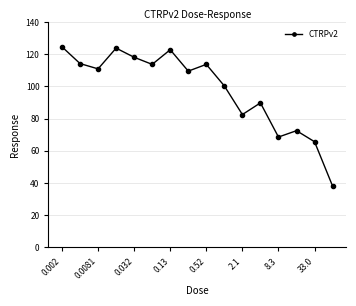

What is the value of the 16th point from the left?

38.1